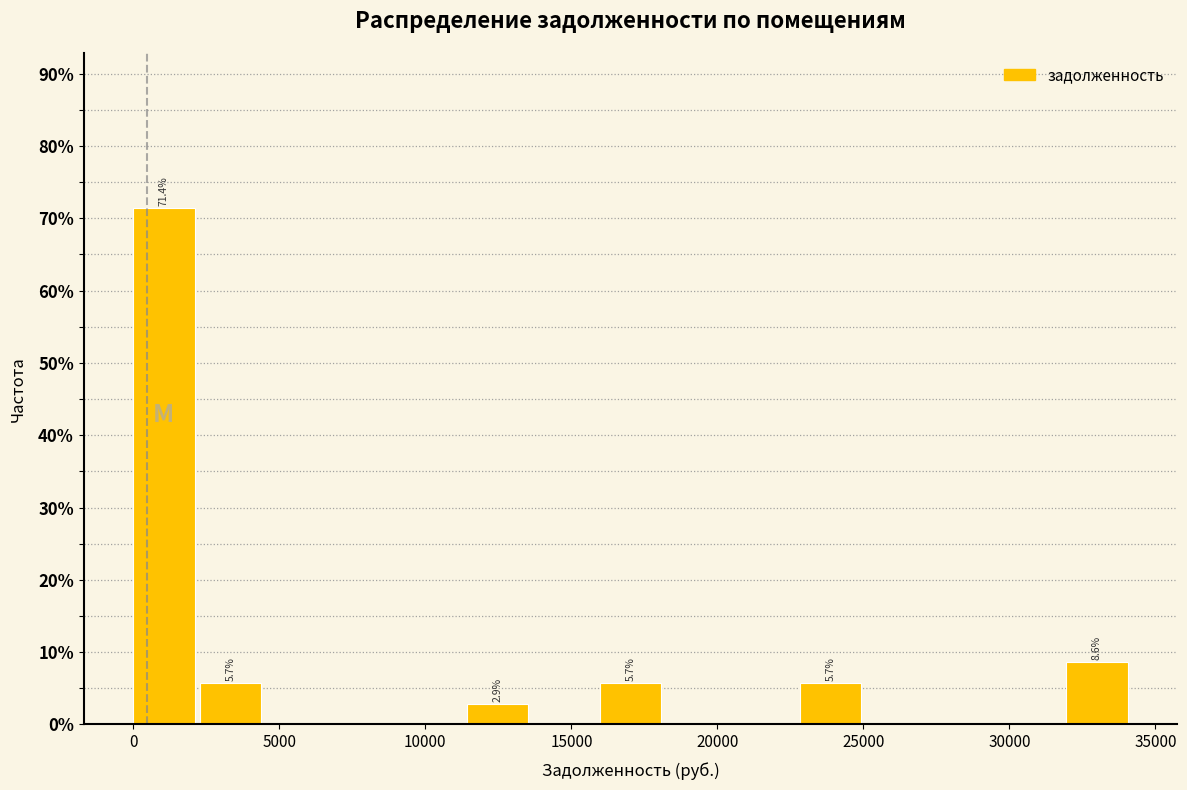

Over which range of the x-axis is the bar tallest?

0 to 2500